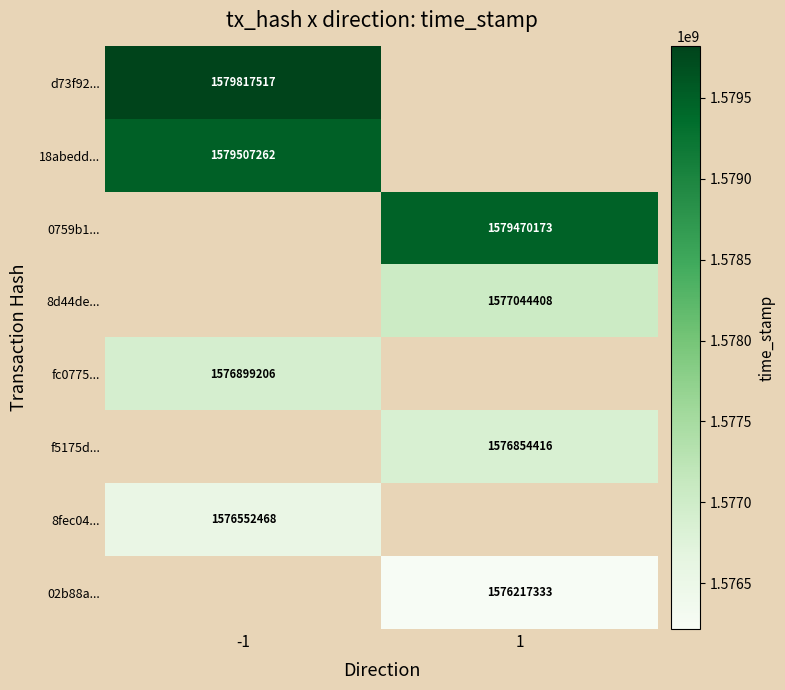

Is it true that 8d44de... equals 1577044408 at 1?

True